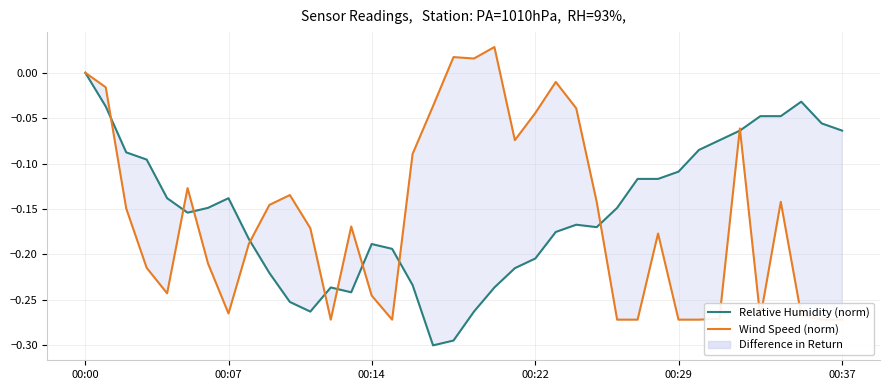

Reading right to left, list all the values displayed in this chart.

Relative Humidity (norm): -0.1	-0.1	-0.0	-0.0	-0.0	-0.1	-0.1	-0.1	-0.1	-0.1	-0.1	-0.1	-0.2	-0.2	-0.2	-0.2	-0.2	-0.2	-0.3	-0.3	-0.3	-0.2	-0.2	-0.2	-0.2	-0.2	-0.3	-0.3	-0.2	-0.2	-0.1	-0.1	-0.2	-0.1	-0.1	-0.1	-0.0	0.0
Wind Speed (norm): -0.3	-0.3	-0.3	-0.1	-0.3	-0.1	-0.3	-0.3	-0.3	-0.2	-0.3	-0.3	-0.1	-0.0	-0.0	-0.0	-0.1	0.0	0.0	0.0	-0.0	-0.1	-0.3	-0.2	-0.2	-0.3	-0.2	-0.1	-0.1	-0.2	-0.3	-0.2	-0.1	-0.2	-0.2	-0.1	-0.0	0.0